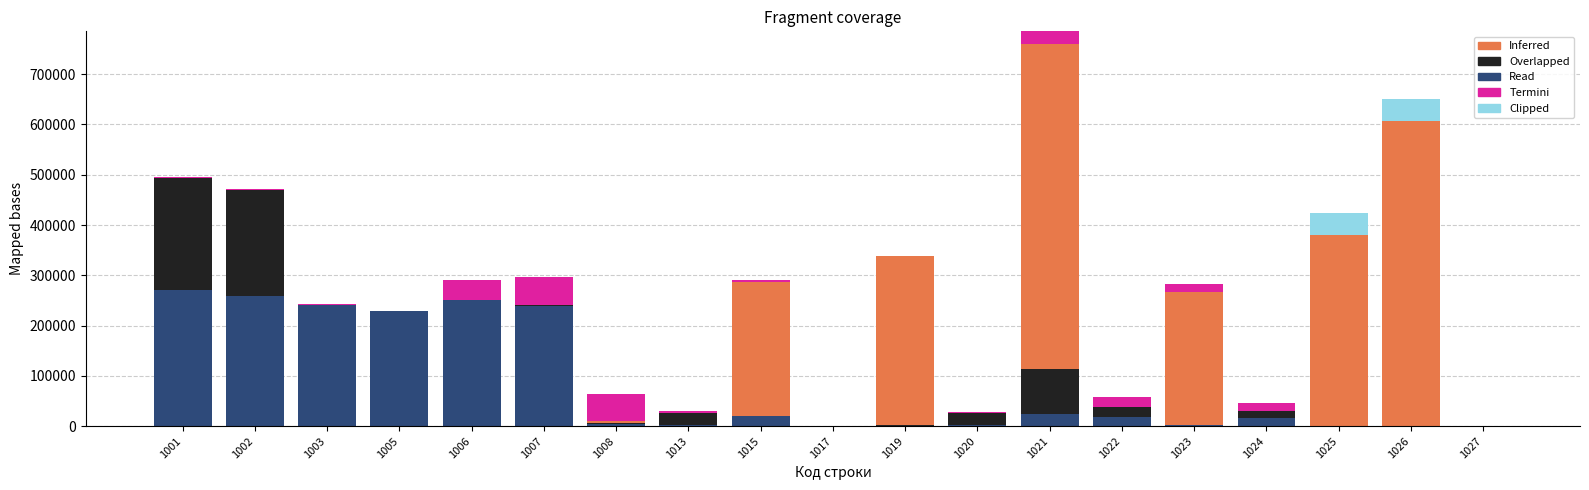

At which category is the sum across all series the highest?

1021